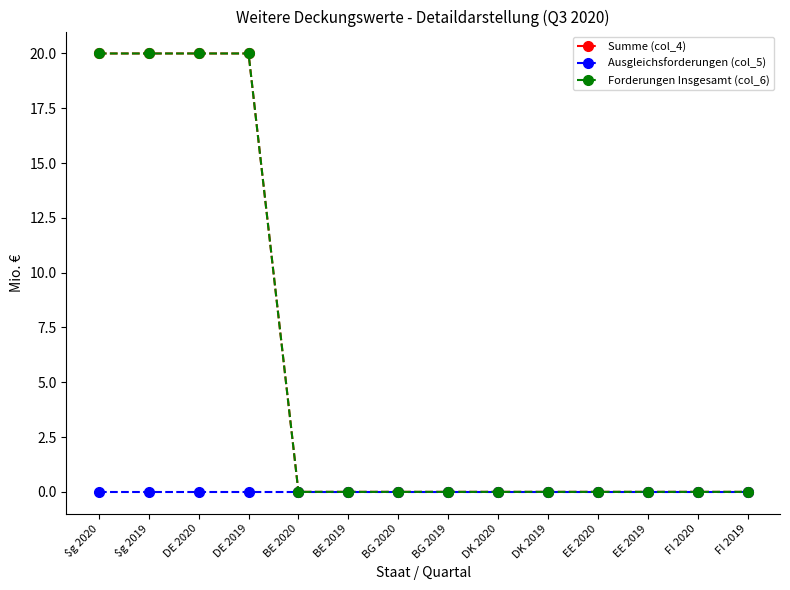

Does the chart have visible grid lines?

No